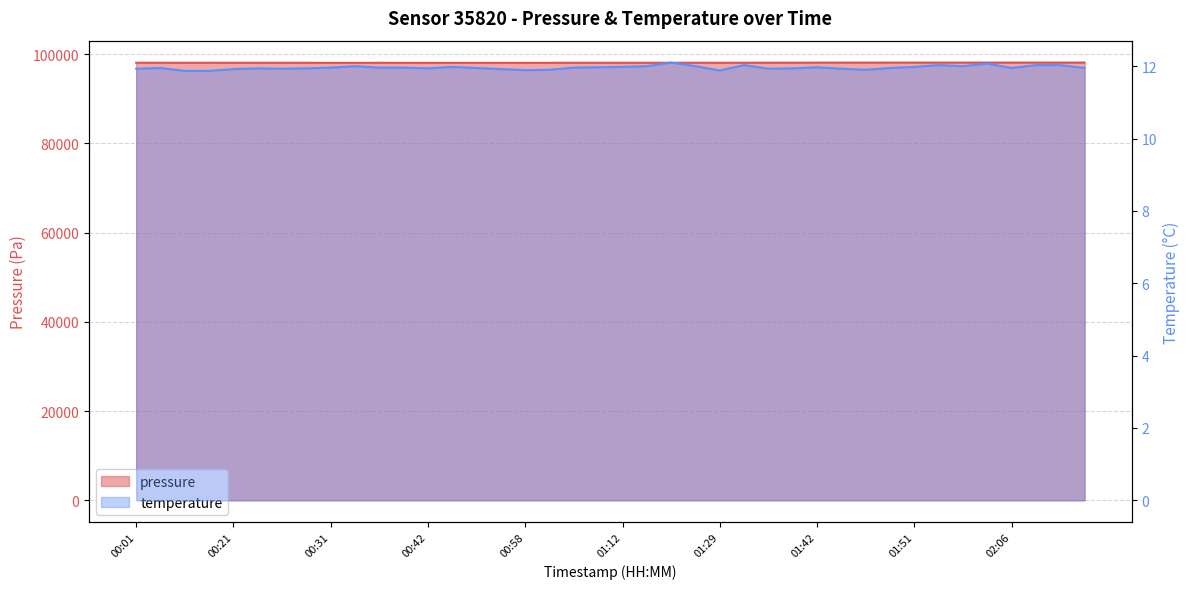

At which category does pressure reach its first local peak?

00:04